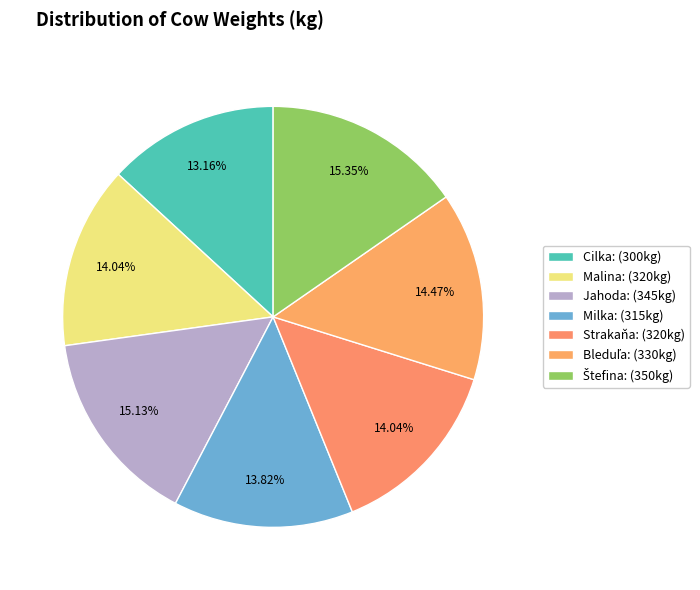

What is the largest slice in the pie chart?

Štefina